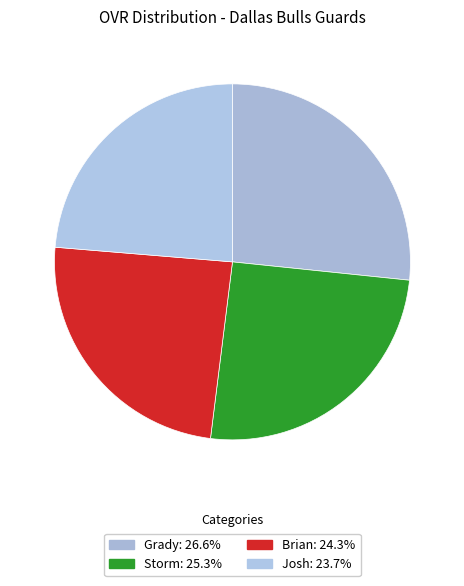

Is there any slice that represents more than half of the pie?

No